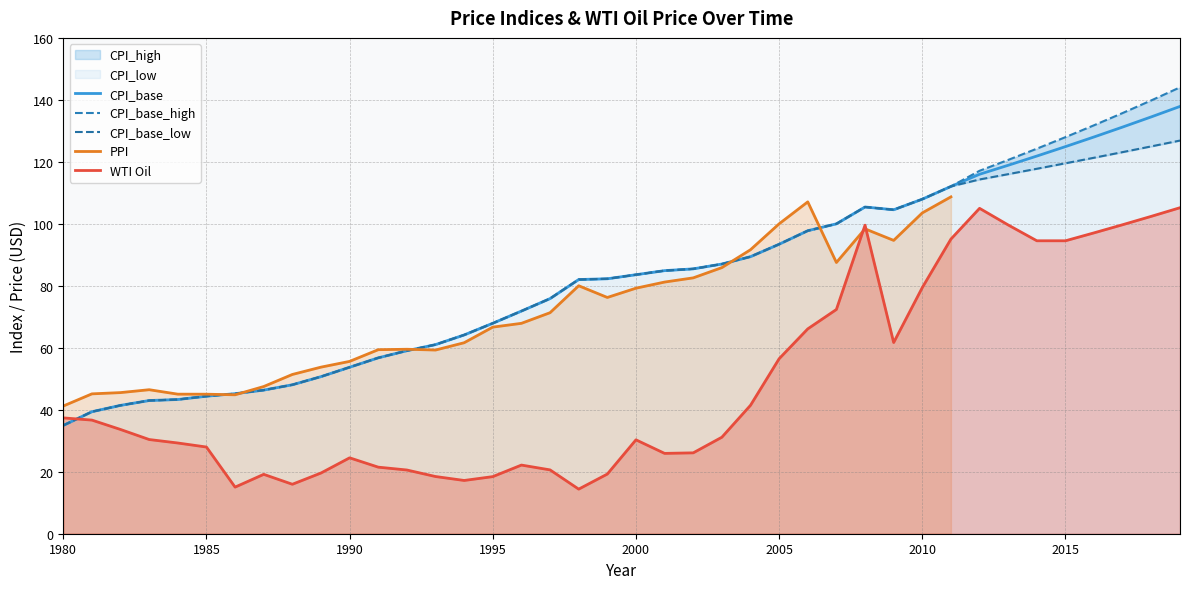

What is the average value of the CPI_high series?

82.6